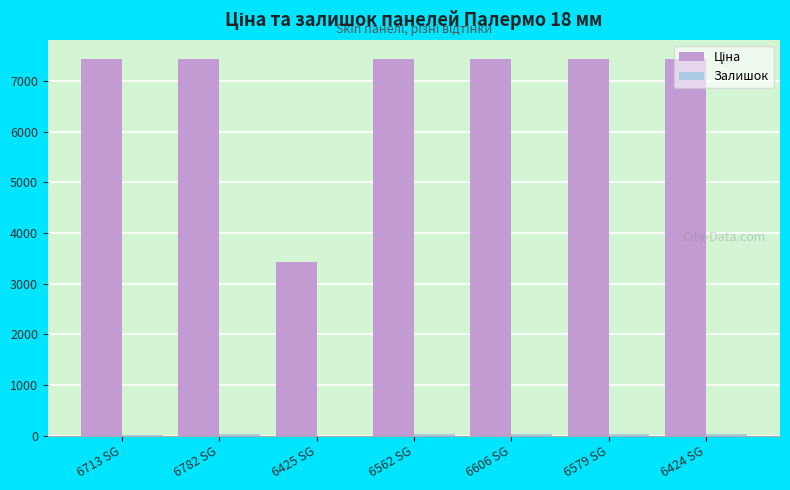

How many data points does each series have?

7